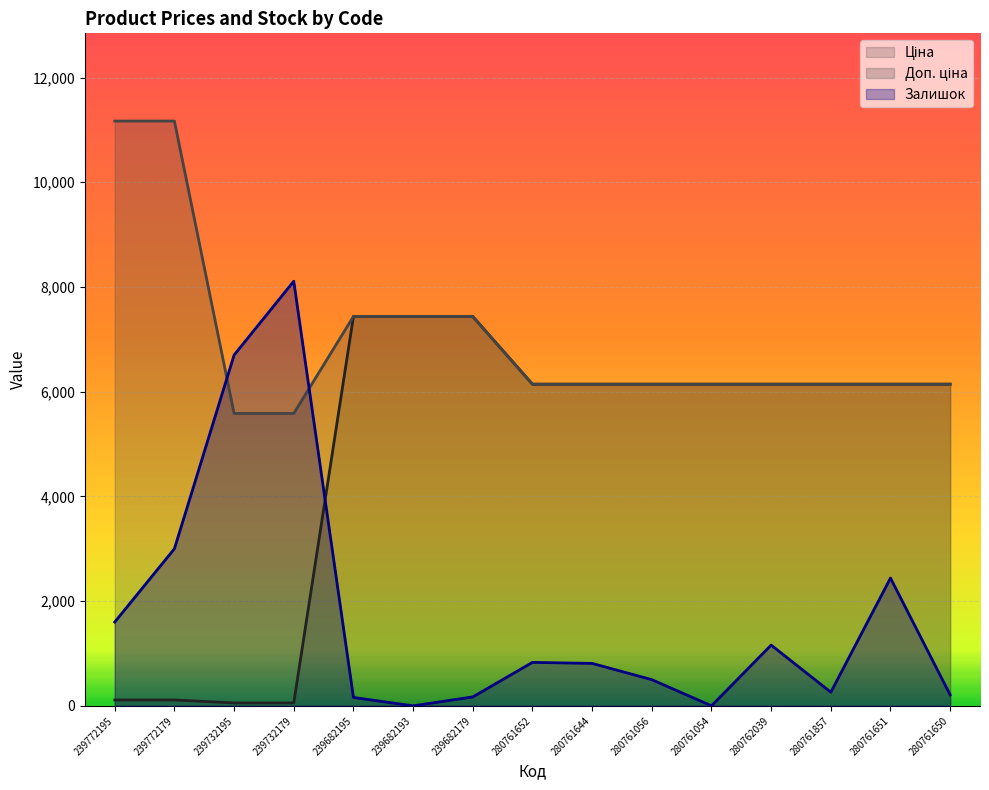

True or false: Доп. ціна and Ціна intersect in this chart.

False